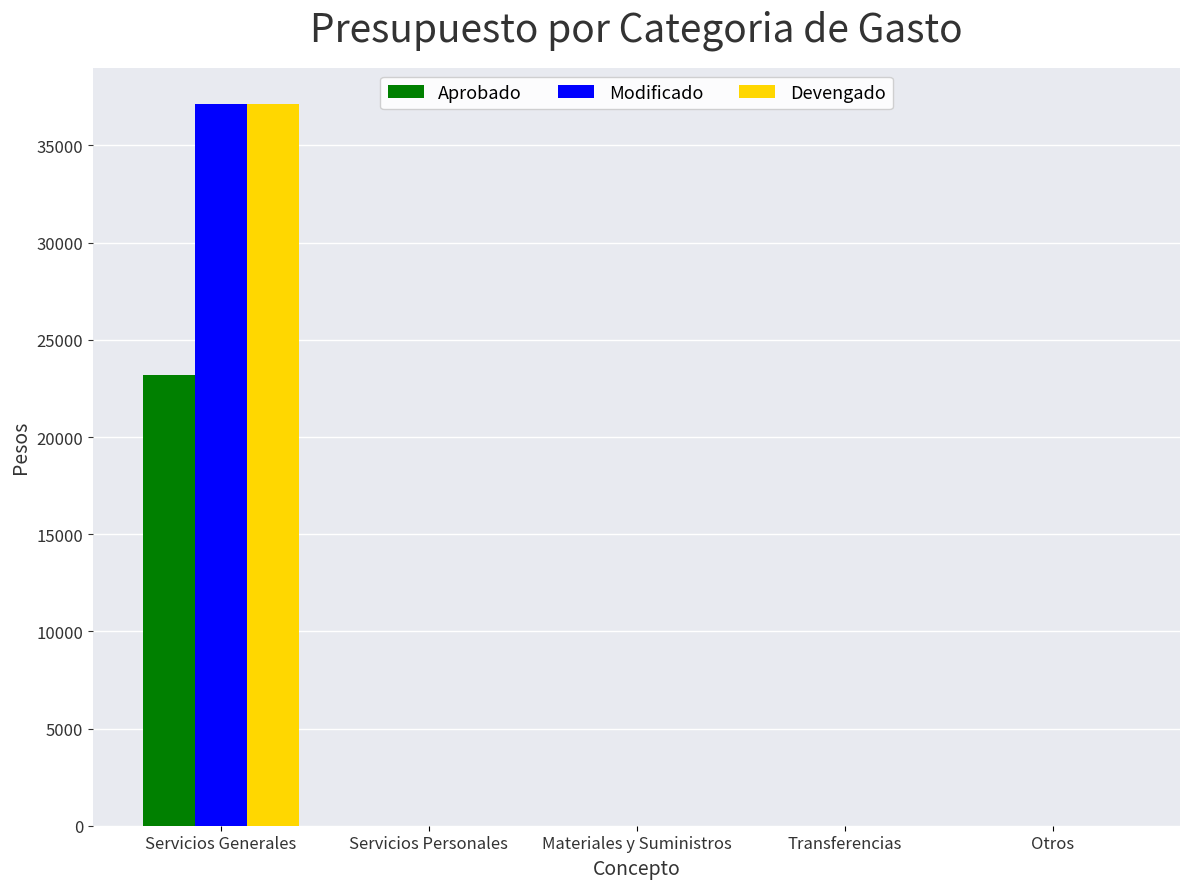

What are all the series names shown in the legend?

Aprobado, Modificado, Devengado